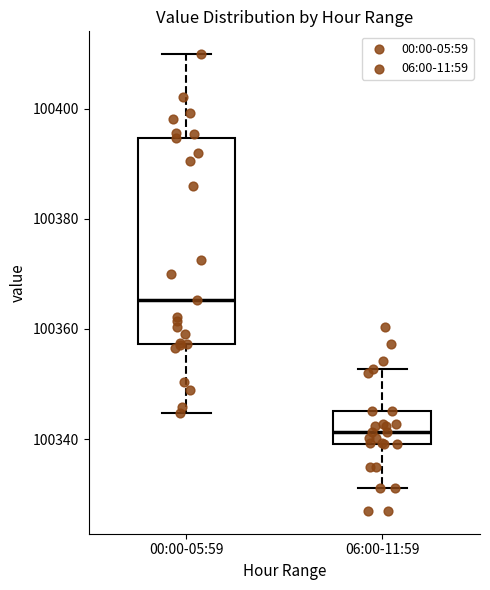

Reading left to right, read every box against the y-axis: the position of its median line, the range the box covers, and the ends of its whiskers. The values are not printed on the chart, so give them approximately, as read against the axis.

00:00-05:59: median 100366, box 100358 to 100394, whiskers 100344 to 100410
06:00-11:59: median 100342, box 100340 to 100346, whiskers 100332 to 100352